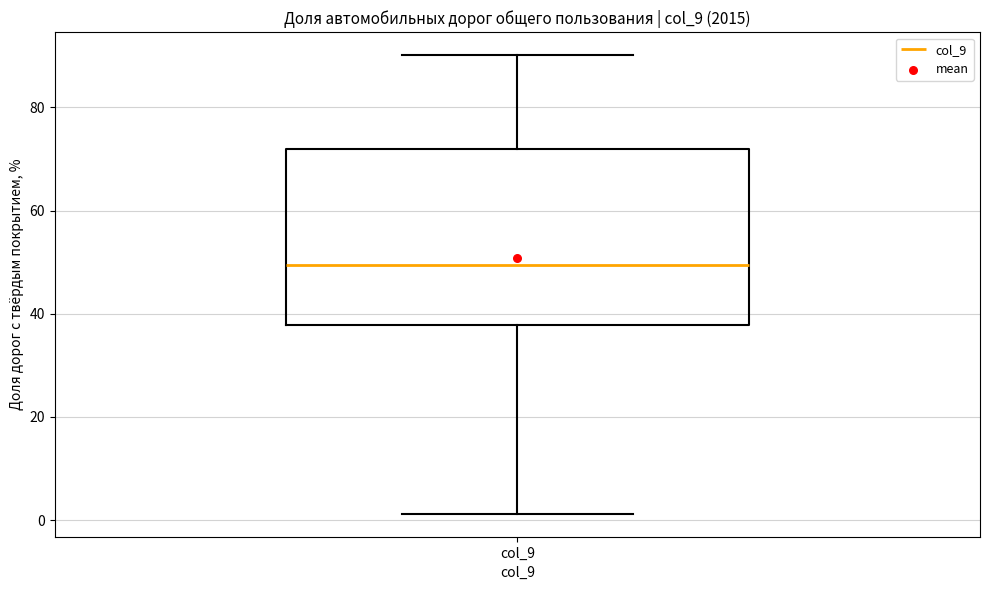

Read this box plot against the y-axis: the position of the median line, the range covered by the box, and the ends of both whiskers. The values are not printed on the chart, so give them approximately, as read against the axis.

median 50, box 38 to 72, whiskers 2 to 90